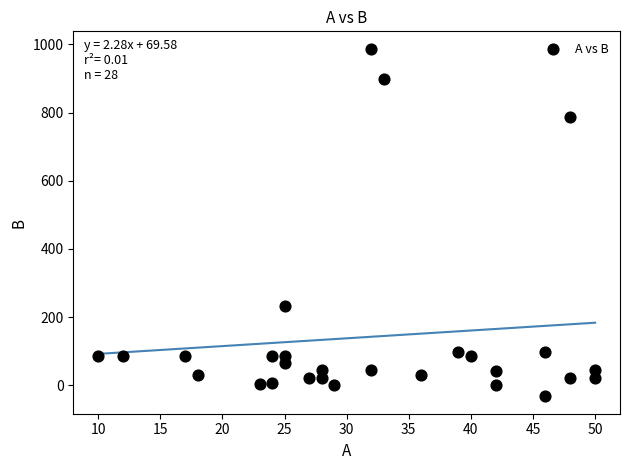

What Y value in the scatter plot is closest to 477?

234